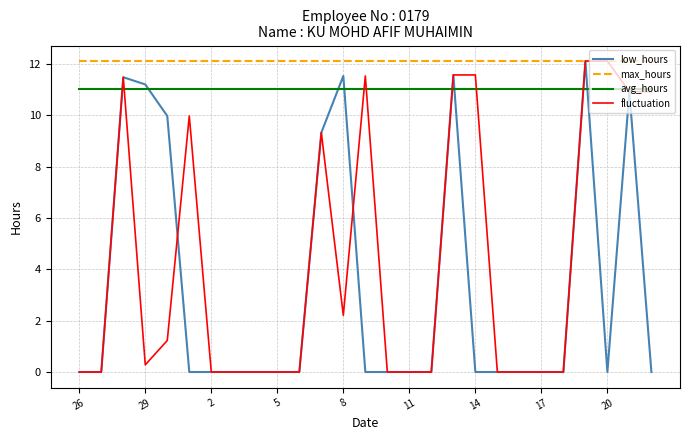

Which series has the largest total across all categories?

max_hours